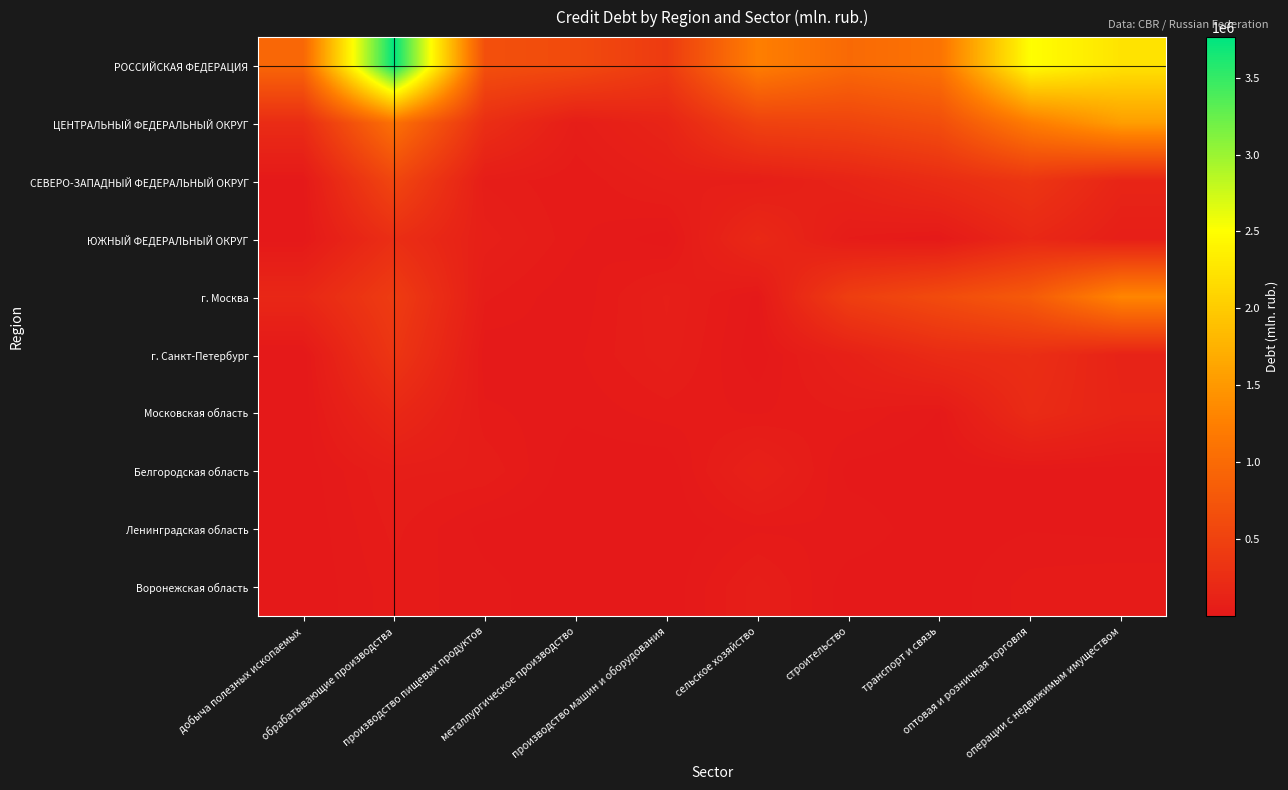

Reading left to right, list all the values displayed in this chart.

РОССИЙСКАЯ ФЕДЕРАЦИЯ: добыча полезных ископаемых=959519	обрабатывающие производства=3762895	производство пищевых продуктов=674886	металлургическое производство=613243	производство машин и оборудования=416559	сельское хозяйство=1246732	строительство=993725	транспорт и связь=1109015	оптовая и розничная торговля=2503833	операции с недвижимым имуществом=2239382
ЦЕНТРАЛЬНЫЙ ФЕДЕРАЛЬНЫЙ ОКРУГ: добыча полезных ископаемых=238546	обрабатывающие производства=1086610	производство пищевых продуктов=263446	металлургическое производство=59913	производство машин и оборудования=142658	сельское хозяйство=504026	строительство=538083	транспорт и связь=650014	оптовая и розничная торговля=1214513	операции с недвижимым имуществом=1556982
СЕВЕРО-ЗАПАДНЫЙ ФЕДЕРАЛЬНЫЙ ОКРУГ: добыча полезных ископаемых=7913	обрабатывающие производства=555432	производство пищевых продуктов=56240	металлургическое производство=29795	производство машин и оборудования=72704	сельское хозяйство=67353	строительство=135335	транспорт и связь=236503	оптовая и розничная торговля=348955	операции с недвижимым имуществом=148303
ЮЖНЫЙ ФЕДЕРАЛЬНЫЙ ОКРУГ: добыча полезных ископаемых=6094	обрабатывающие производства=264349	производство пищевых продуктов=82950	металлургическое производство=32782	производство машин и оборудования=4651	сельское хозяйство=197657	строительство=42025	транспорт и связь=15218	оптовая и розничная торговля=188804	операции с недвижимым имуществом=76233
г. Москва: добыча полезных ископаемых=177605	обрабатывающие производства=432565	производство пищевых продуктов=47242	металлургическое производство=16198	производство машин и оборудования=75935	сельское хозяйство=10144	строительство=456322	транспорт и связь=619419	оптовая и розничная торговля=801822	операции с недвижимым имуществом=1318507
г. Санкт-Петербург: добыча полезных ископаемых=224	обрабатывающие производства=355371	производство пищевых продуктов=16515	металлургическое производство=25981	производство машин и оборудования=68759	сельское хозяйство=2112	строительство=99839	транспорт и связь=225622	оптовая и розничная торговля=267210	операции с недвижимым имуществом=122025
Московская область: добыча полезных ископаемых=395	обрабатывающие производства=189024	производство пищевых продуктов=33498	металлургическое производство=18514	производство машин и оборудования=36696	сельское хозяйство=27626	строительство=43408	транспорт и связь=13504	оптовая и розничная торговля=226600	операции с недвижимым имуществом=137668
Белгородская область: добыча полезных ископаемых=3270	обрабатывающие производства=62135	производство пищевых продуктов=56749	металлургическое производство=1012	производство машин и оборудования=185	сельское хозяйство=102065	строительство=8459	транспорт и связь=1843	оптовая и розничная торговля=9142	операции с недвижимым имуществом=3824
Ленинградская область: добыча полезных ископаемых=819	обрабатывающие производства=48683	производство пищевых продуктов=8387	металлургическое производство=469	производство машин и оборудования=1440	сельское хозяйство=26482	строительство=26805	транспорт и связь=2567	оптовая и розничная торговля=13548	операции с недвижимым имуществом=9283
Воронежская область: добыча полезных ископаемых=20	обрабатывающие производства=38492	производство пищевых продуктов=20225	металлургическое производство=1291	производство машин и оборудования=1602	сельское хозяйство=66951	строительство=4343	транспорт и связь=2651	оптовая и розничная торговля=36566	операции с недвижимым имуществом=43799